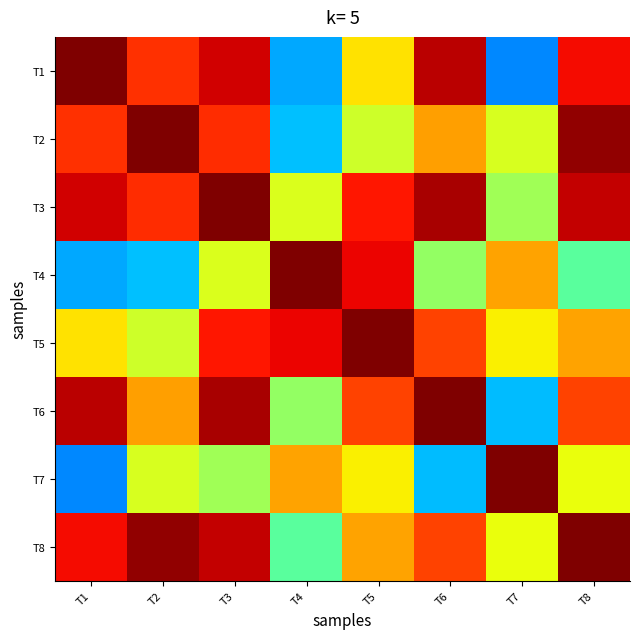

At which category does the chart reach its peak across all series?

T3